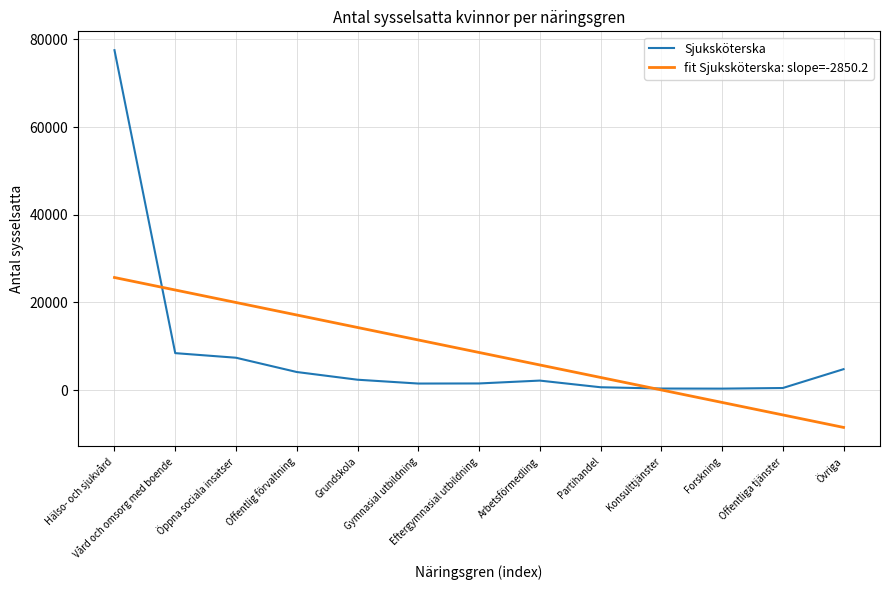

The Sjuksköterska series shows 4118.0 at Offentlig förvaltning. True or false?

True